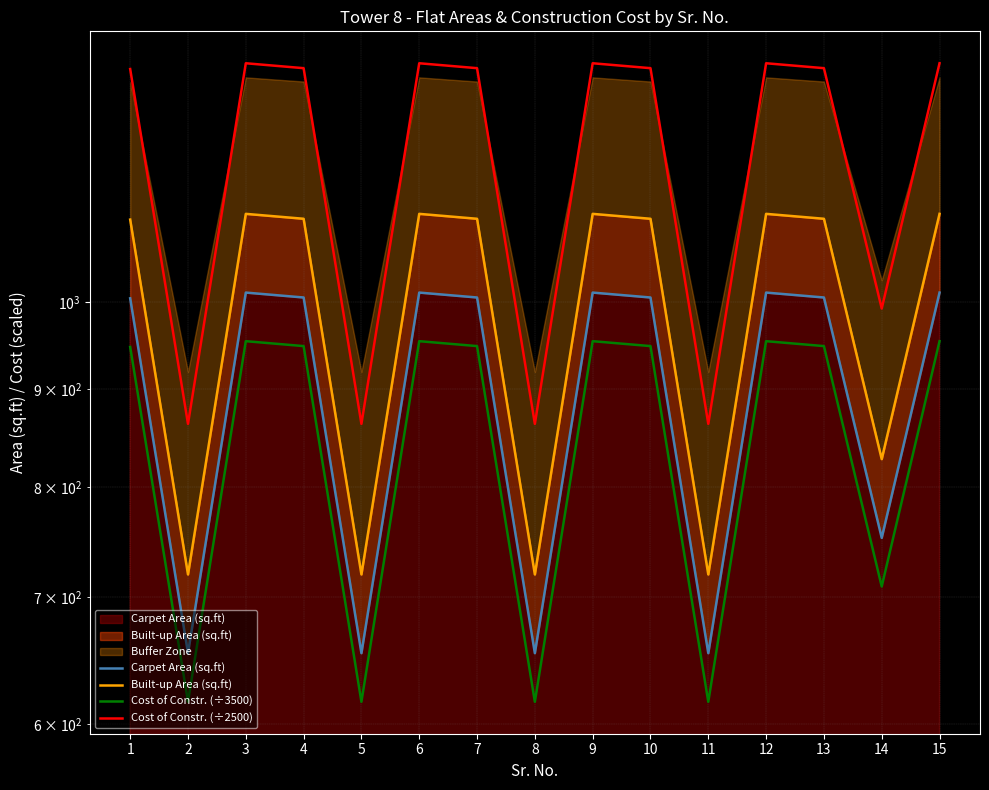

What is the total value across all series at 4?

4389.0